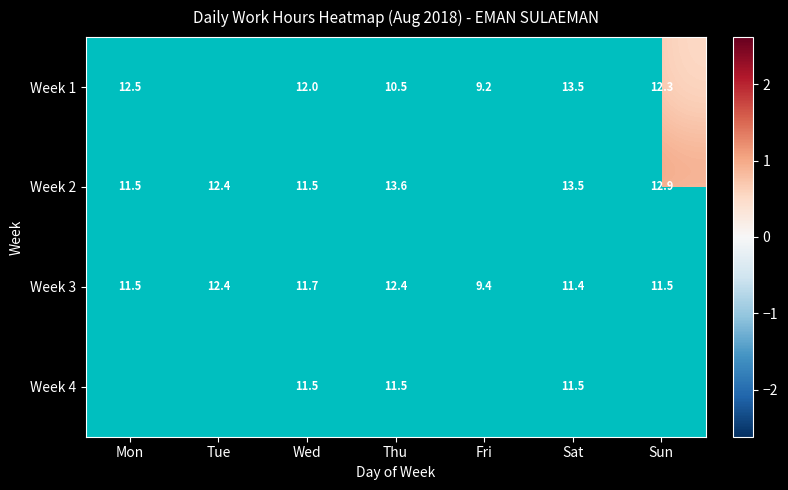

At which label does Week 3 first exceed 11?

Mon